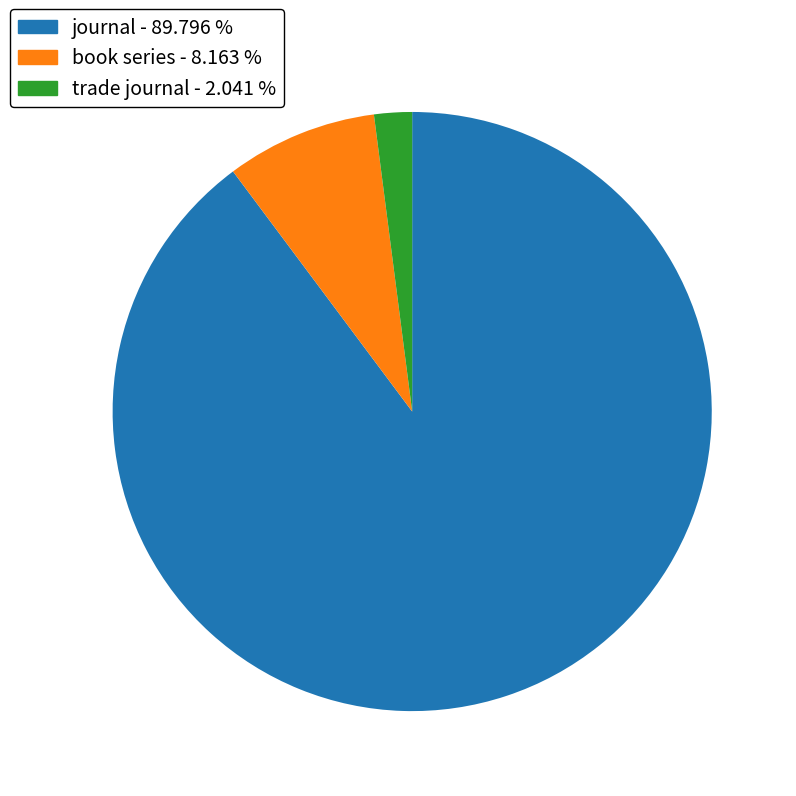

Count the number of slices in the pie.

3